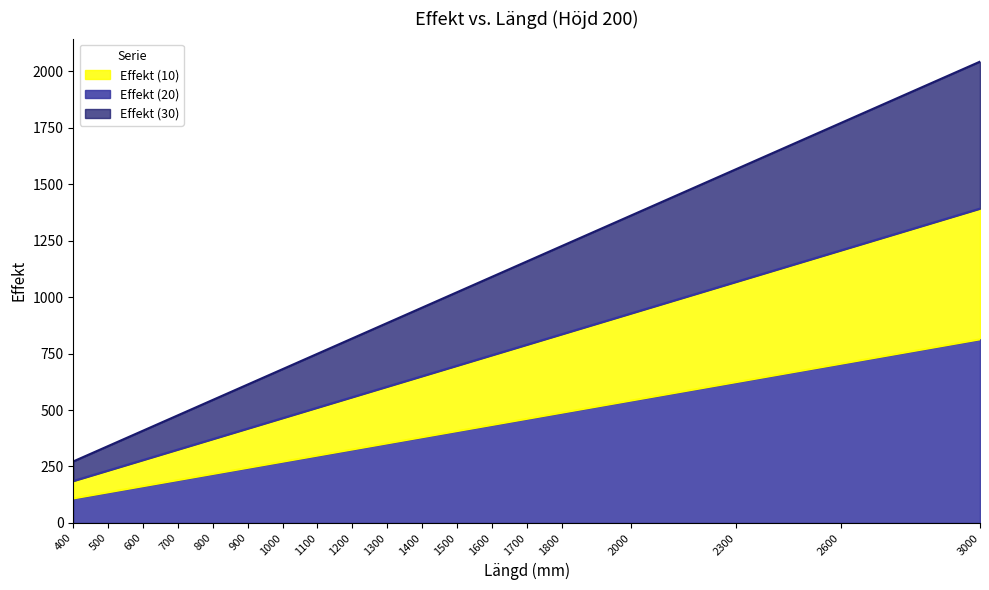

Which series has the largest range (max minus min)?

Effekt (30)